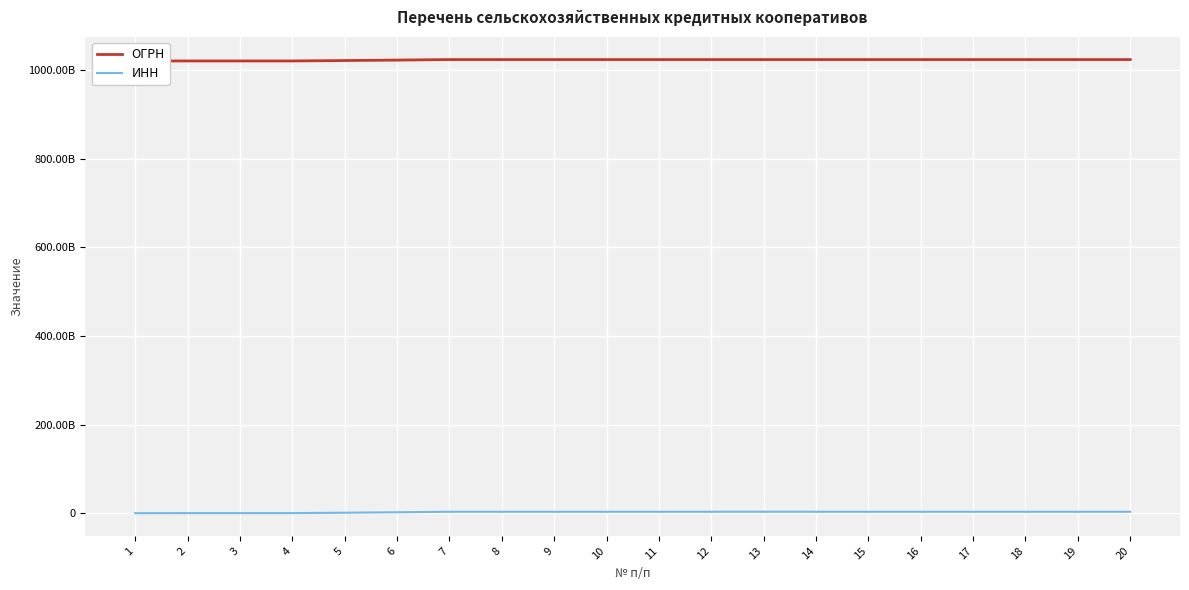

At which label does ИНН first exceed 3406005608?

7